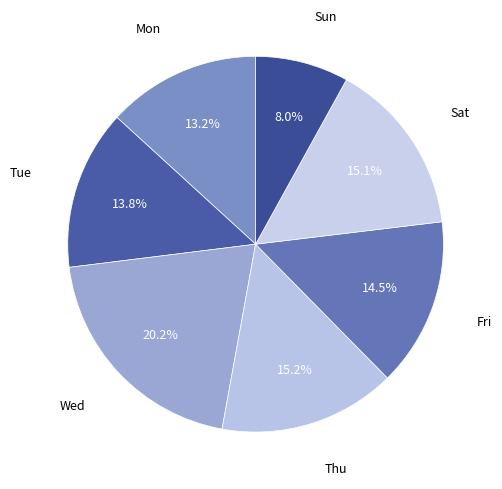

What is the ratio of the value at Sun to the value at Sat?

0.5